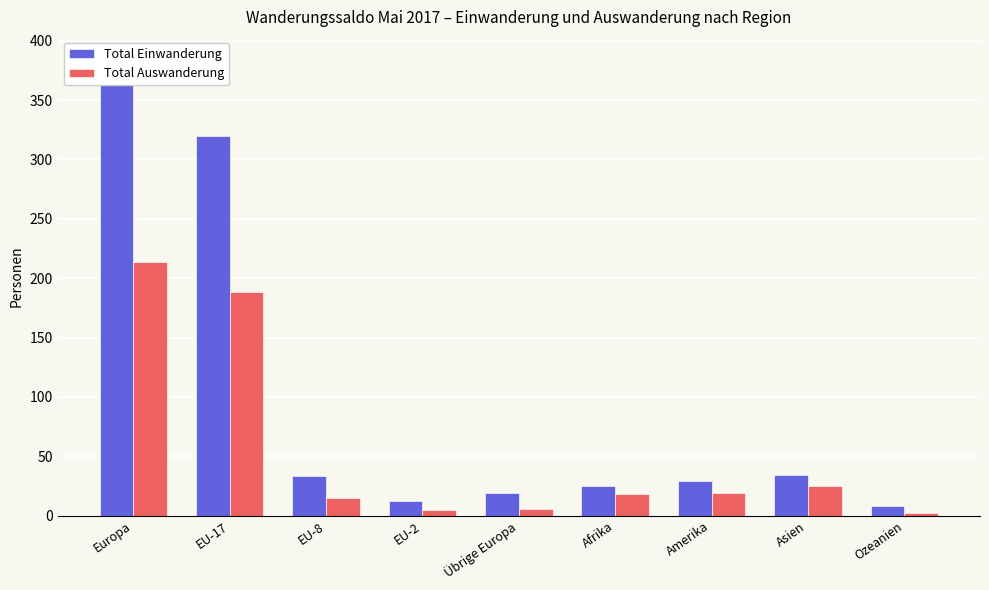

What is the difference between the maximum and minimum values in the Total Einwanderung series?

376